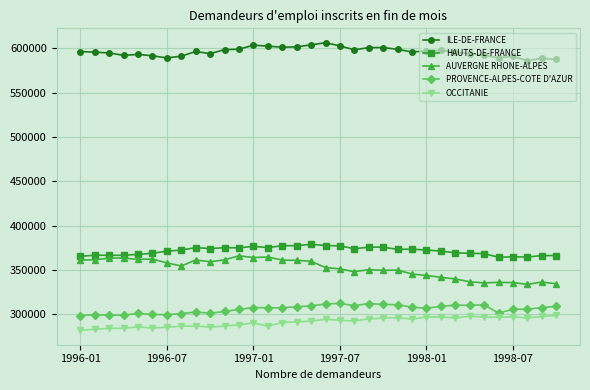

True or false: OCCITANIE has more than 2 interior local peaks.

True